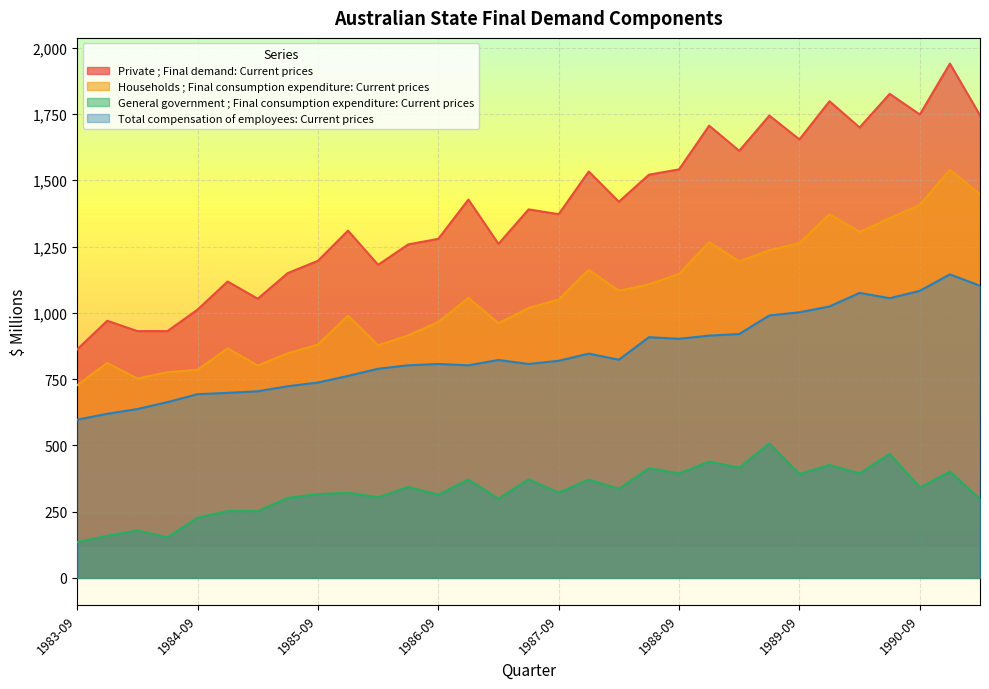

What is the difference between the second highest and second lowest values in the General government ; Final consumption expenditure: Current prices series?

314